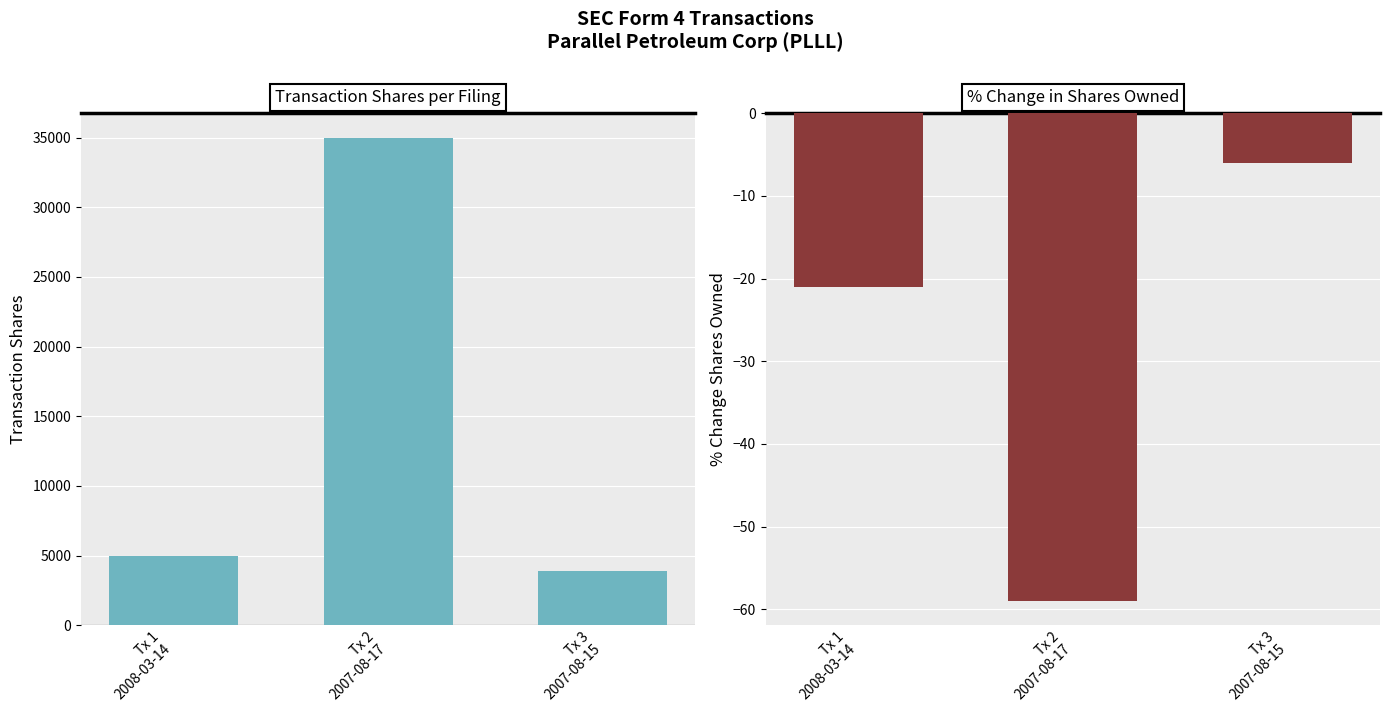

The value of transactionShares at Tx 3
2007-08-15 is 3915. True or false?

True